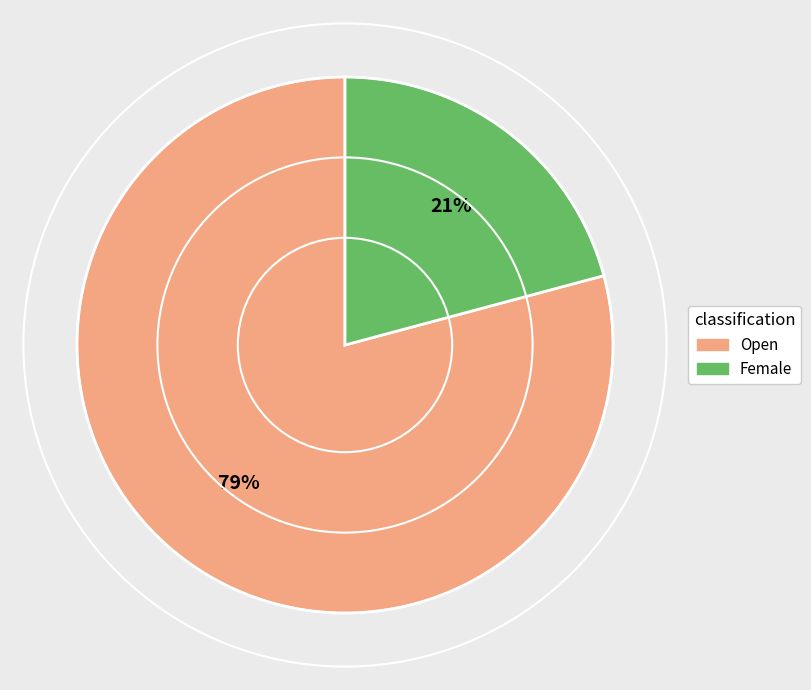

Which slice is the smallest?

Female